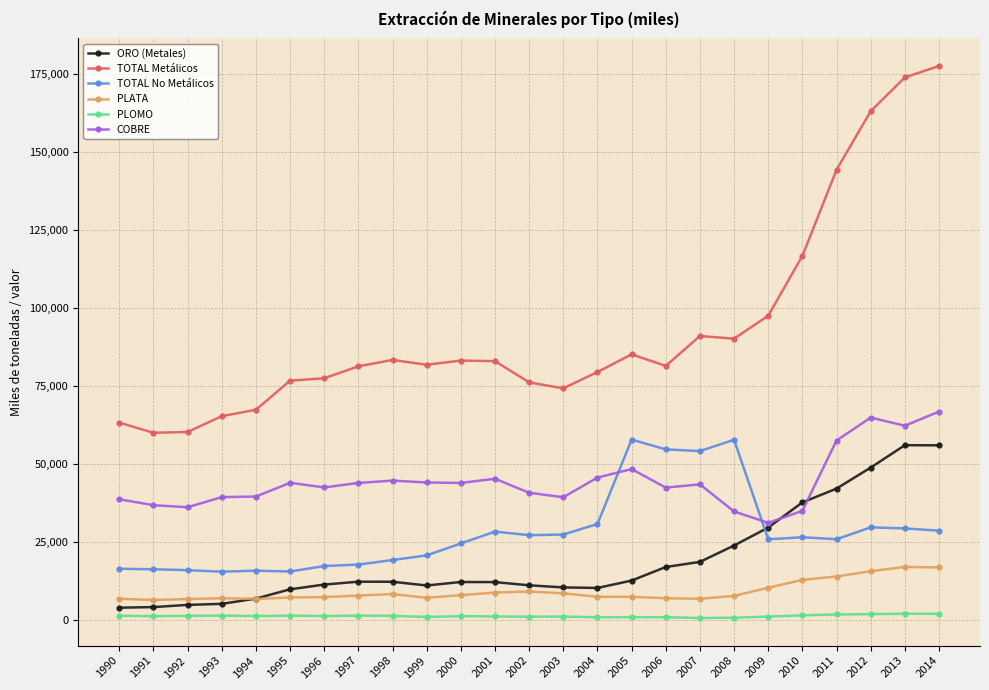

How many data points in COBRE are less than 43571?

12